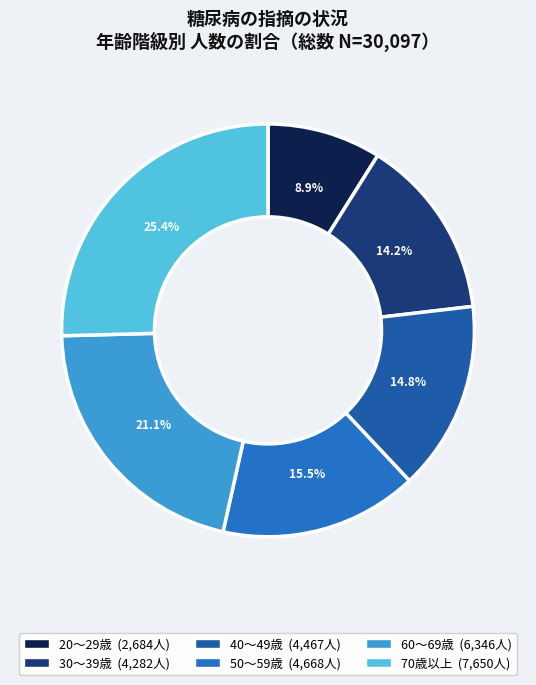

Is the sum of 60～69歳 and 30～39歳 greater than half?

No